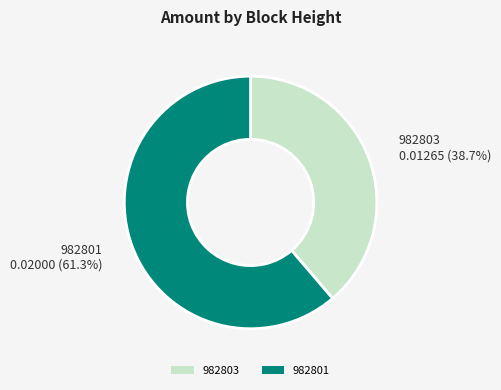

To the nearest percent, what is the difference between the 982801 and 982803 slice percentages?

23%